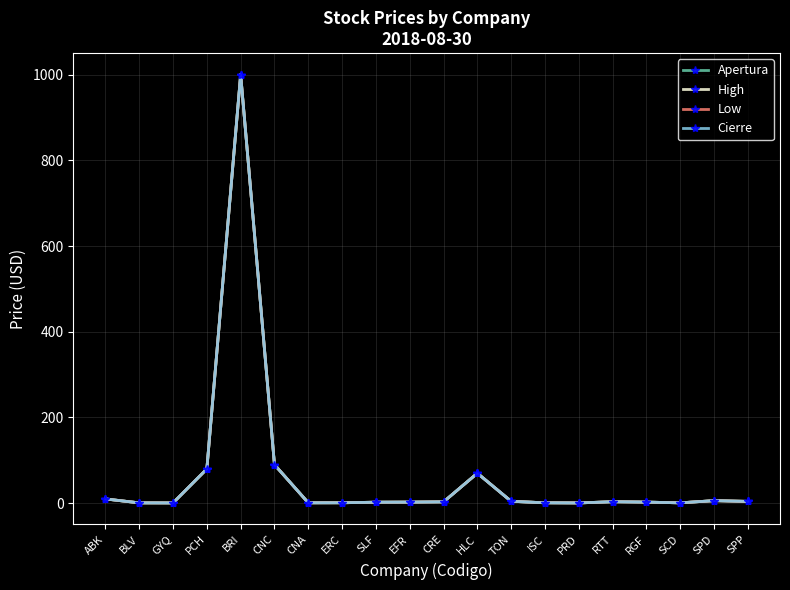

How many series are shown in this chart?

4